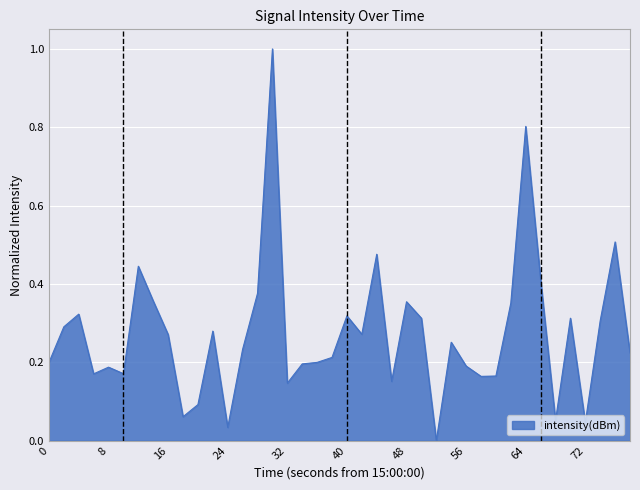

What is the difference between the maximum and minimum values?

1.0